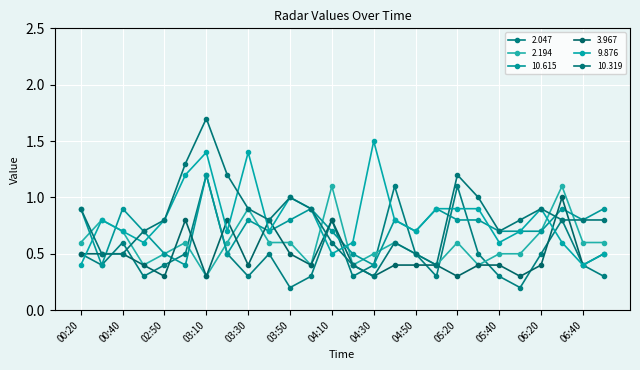

How many intersections are there between 2.047 and 9.876?

8